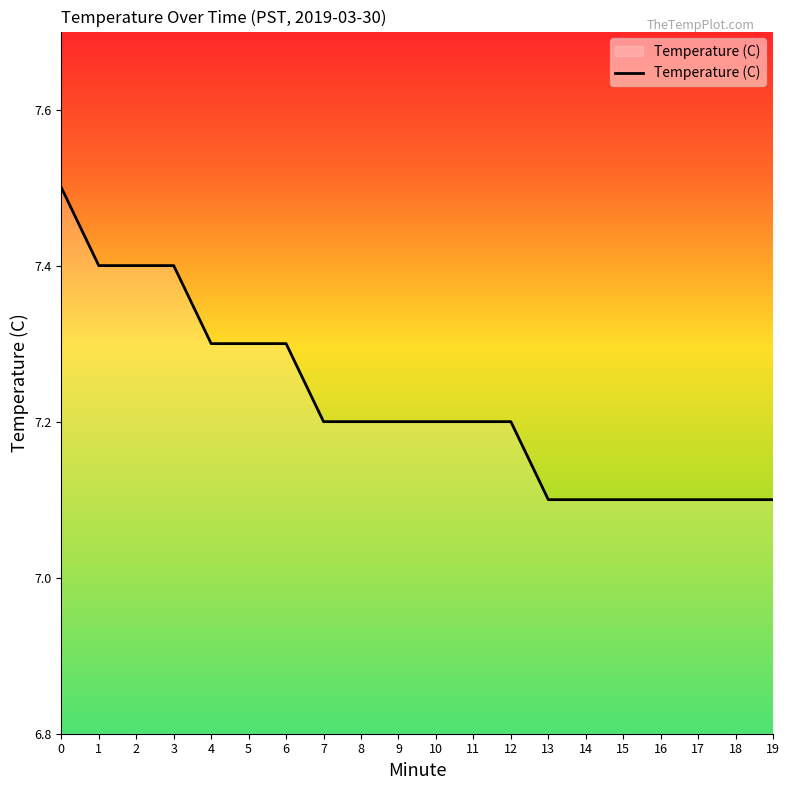

Reading left to right, transcribe all the data shown in this chart.

7.5	7.4	7.4	7.4	7.3	7.3	7.3	7.2	7.2	7.2	7.2	7.2	7.2	7.1	7.1	7.1	7.1	7.1	7.1	7.1